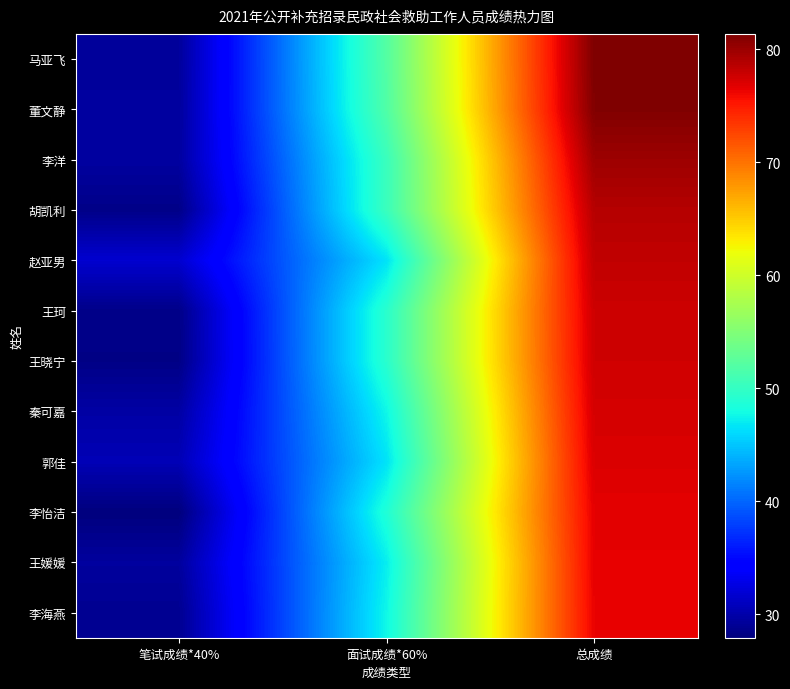

Between 总成绩 and 面试成绩*60%, which is larger?

总成绩